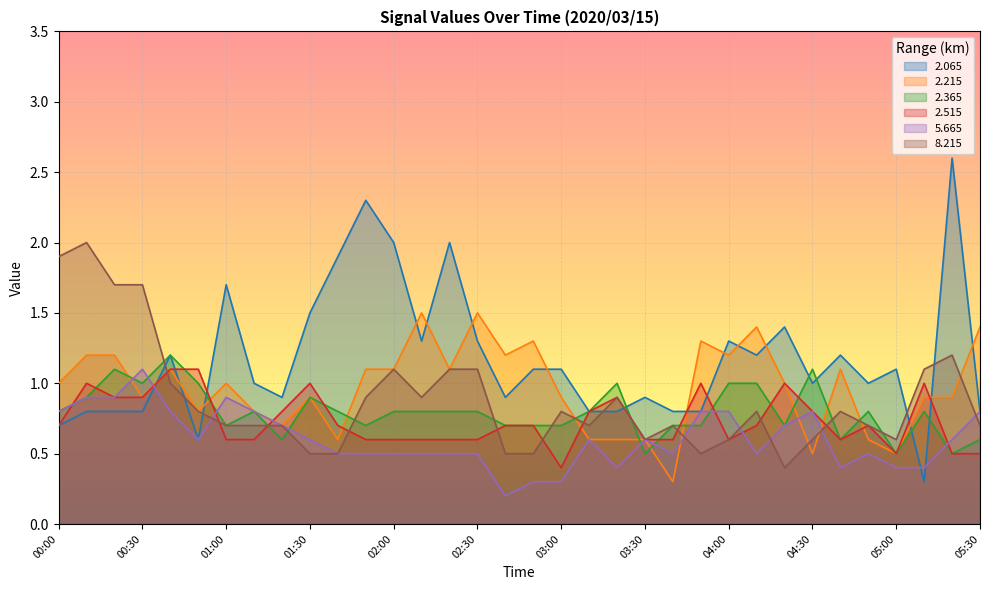

Rank the series by their maximum value, from highest to lowest.

2.065, 8.215, 2.215, 2.365, 2.515, 5.665